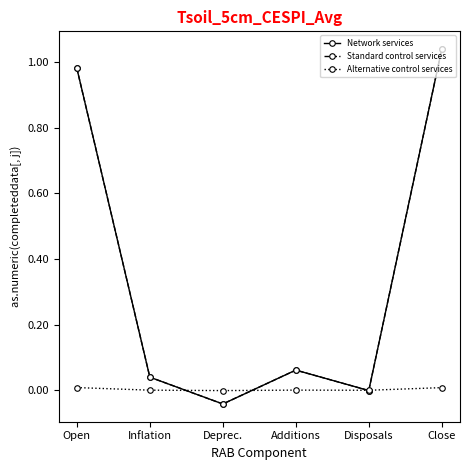

What is the sum of all Standard control services values?

2.1